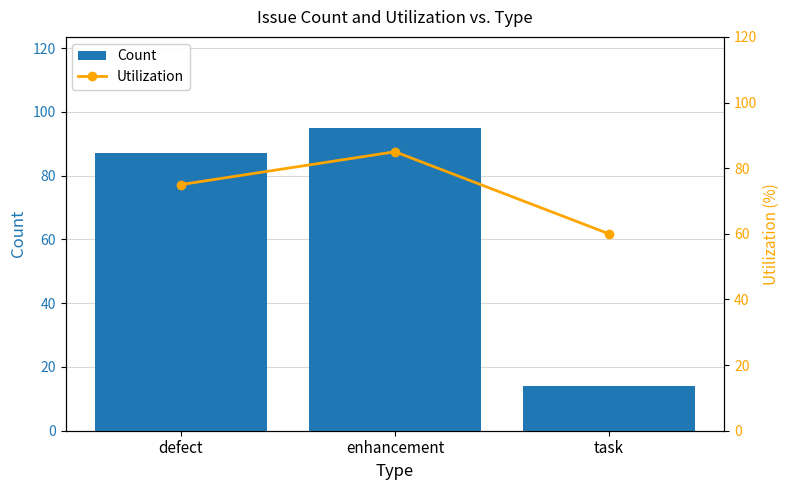

What is the spread (max minus min) of values at enhancement?

10